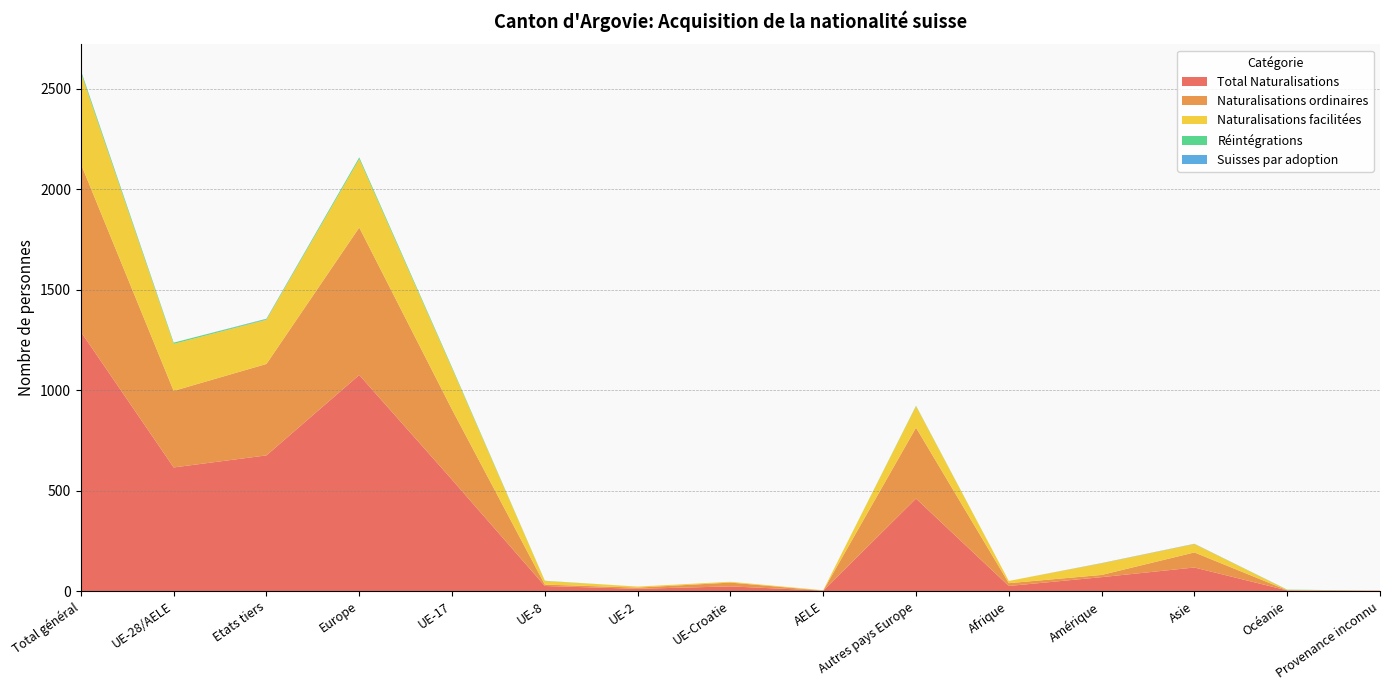

Reading left to right, list all the values displayed in this chart.

Total Naturalisations: Total général=1290	UE-28/AELE=615	Etats tiers=675	Europe=1075	UE-17=554	UE-8=25	UE-2=11	UE-Croatie=23	AELE=2	Autres pays Europe=460	Afrique=25	Amérique=69	Asie=117	Océanie=3	Provenance inconnu=1
Naturalisations ordinaires: Total général=836	UE-28/AELE=381	Etats tiers=455	Europe=734	UE-17=349	UE-8=7	UE-2=6	UE-Croatie=19	AELE=0	Autres pays Europe=353	Afrique=14	Amérique=11	Asie=75	Océanie=1	Provenance inconnu=1
Naturalisations facilitées: Total général=454	UE-28/AELE=234	Etats tiers=220	Europe=341	UE-17=205	UE-8=18	UE-2=5	UE-Croatie=4	AELE=2	Autres pays Europe=107	Afrique=11	Amérique=58	Asie=42	Océanie=2	Provenance inconnu=0
Réintégrations: Total général=9	UE-28/AELE=6	Etats tiers=3	Europe=8	UE-17=5	UE-8=1	UE-2=0	UE-Croatie=0	AELE=0	Autres pays Europe=2	Afrique=0	Amérique=0	Asie=0	Océanie=1	Provenance inconnu=0
Suisses par adoption: Total général=2	UE-28/AELE=0	Etats tiers=2	Europe=0	UE-17=0	UE-8=0	UE-2=0	UE-Croatie=0	AELE=0	Autres pays Europe=0	Afrique=0	Amérique=1	Asie=1	Océanie=0	Provenance inconnu=0